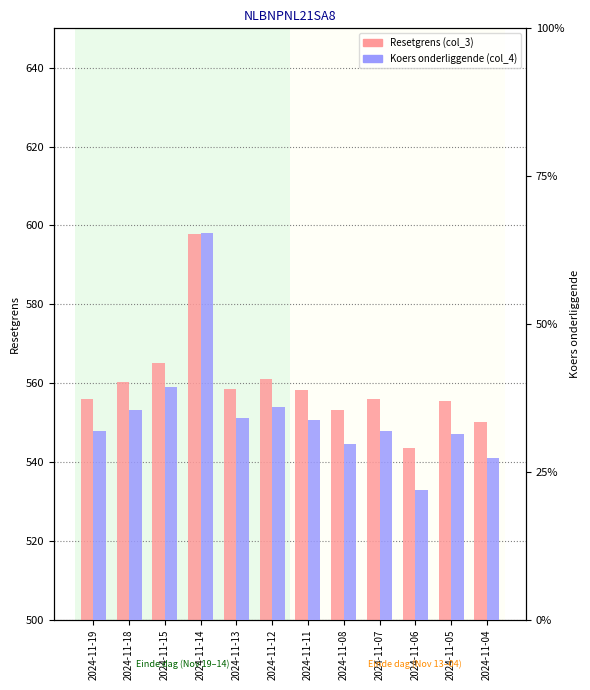

Are the bars grouped side by side (vs. stacked)?

Yes